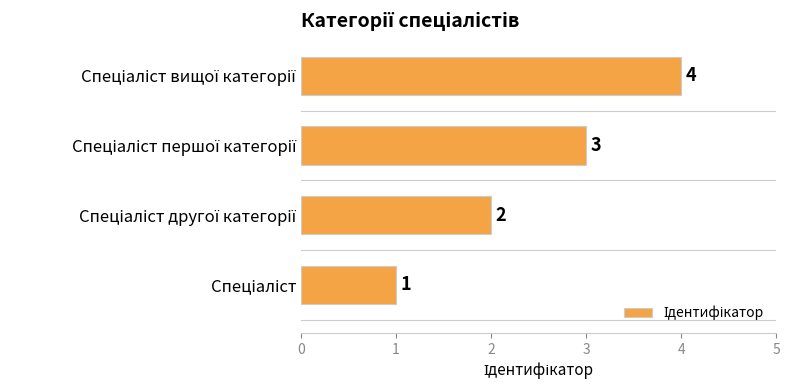

What is the sum of all values?

10